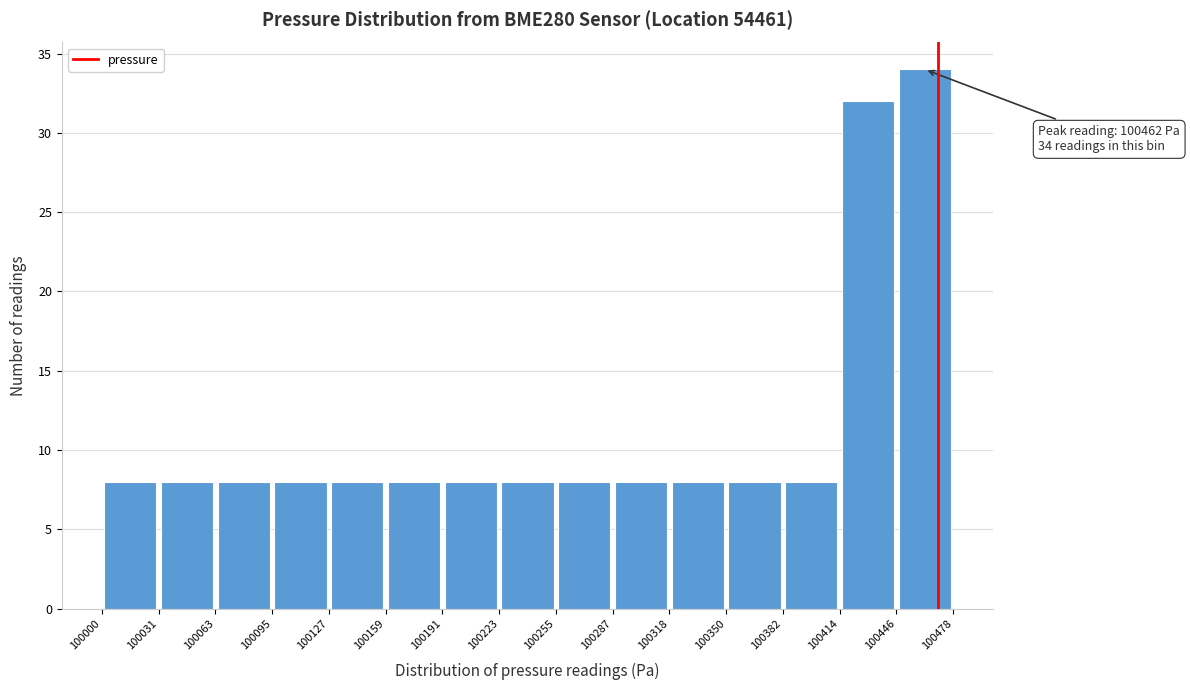

Over which range of the x-axis is the bar tallest?

100446 to 100478